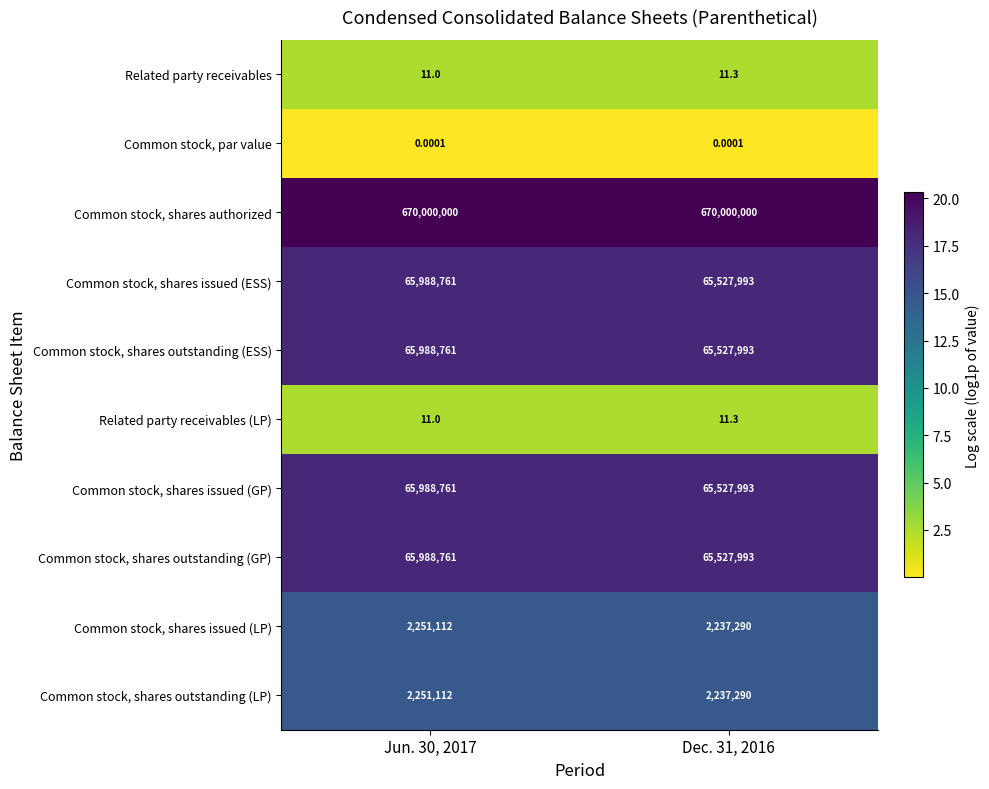

Is the value of Related party receivables at Jun. 30, 2017 greater than the value of Common stock, shares outstanding (GP) at Dec. 31, 2016?

No